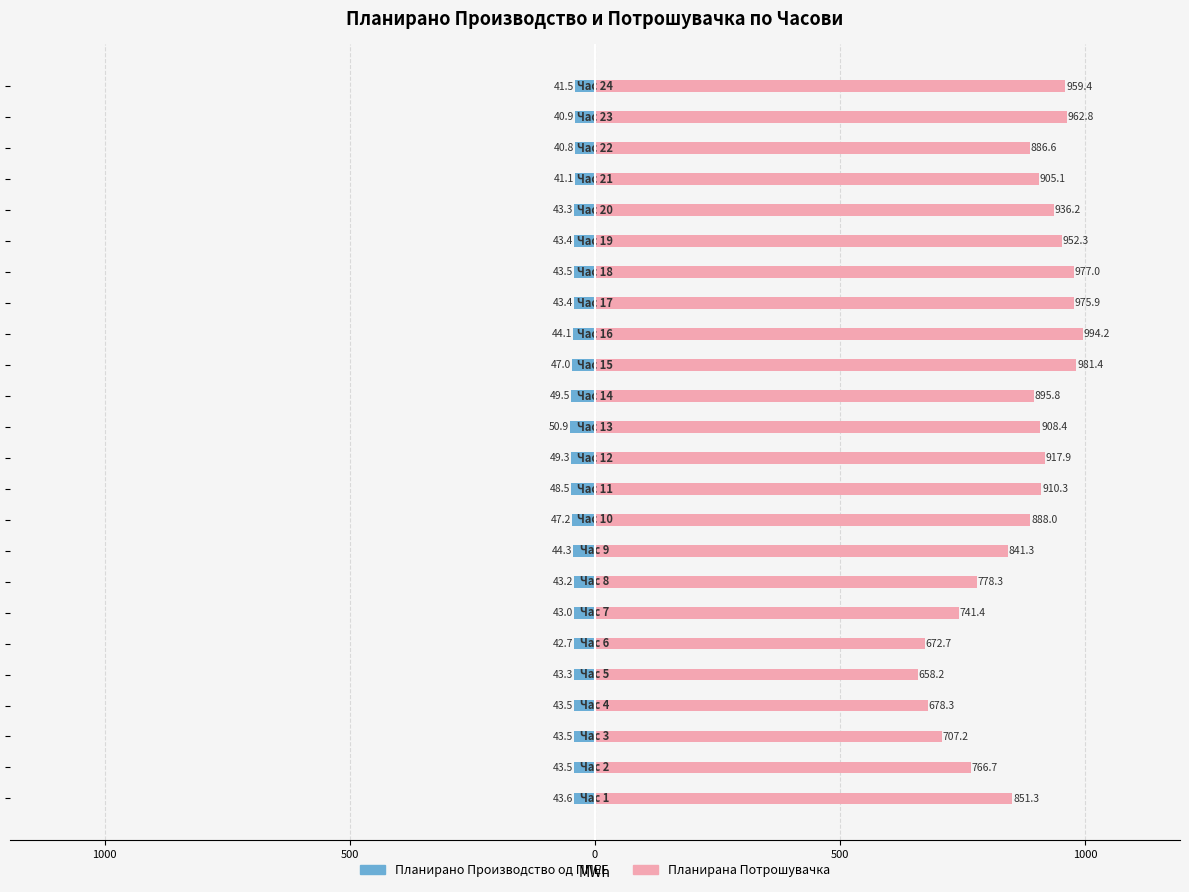

How many values in the Планирано Производство од ППЕЕ series exceed -43?

6